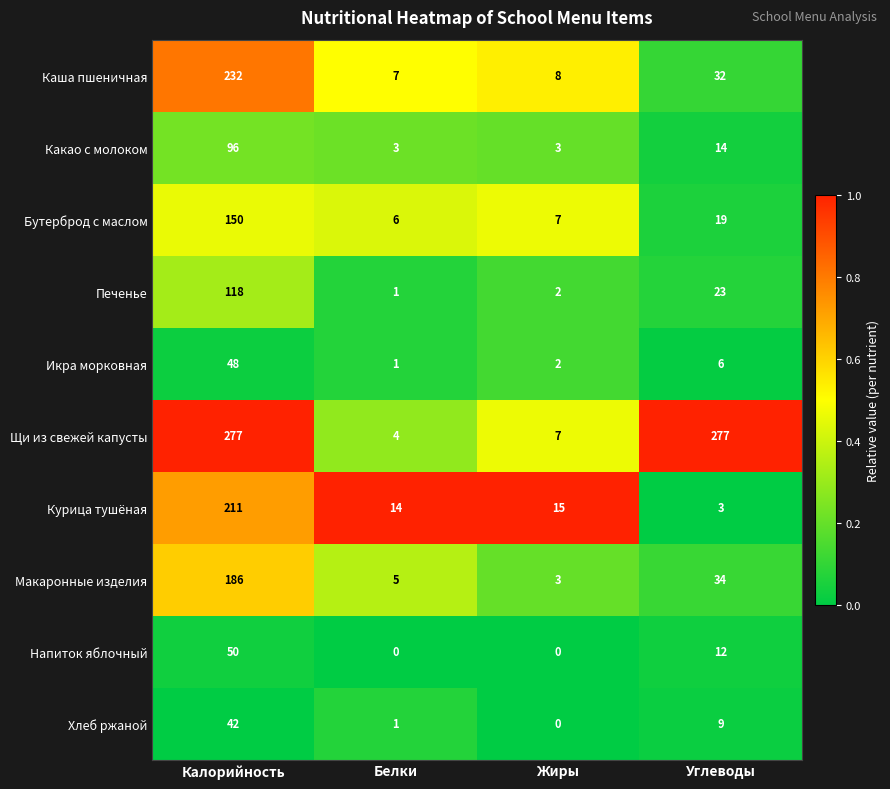

The value of Хлеб ржаной at Жиры is 0. True or false?

True